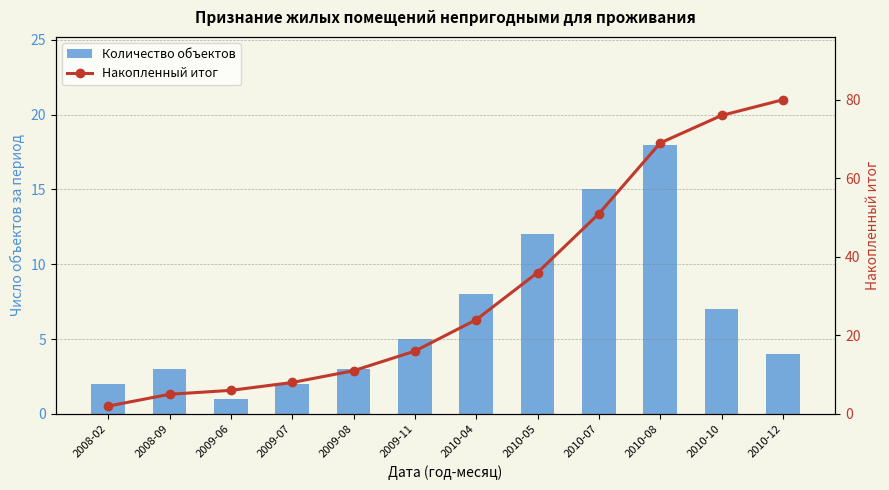

At which category is the sum across all series the highest?

2010-08